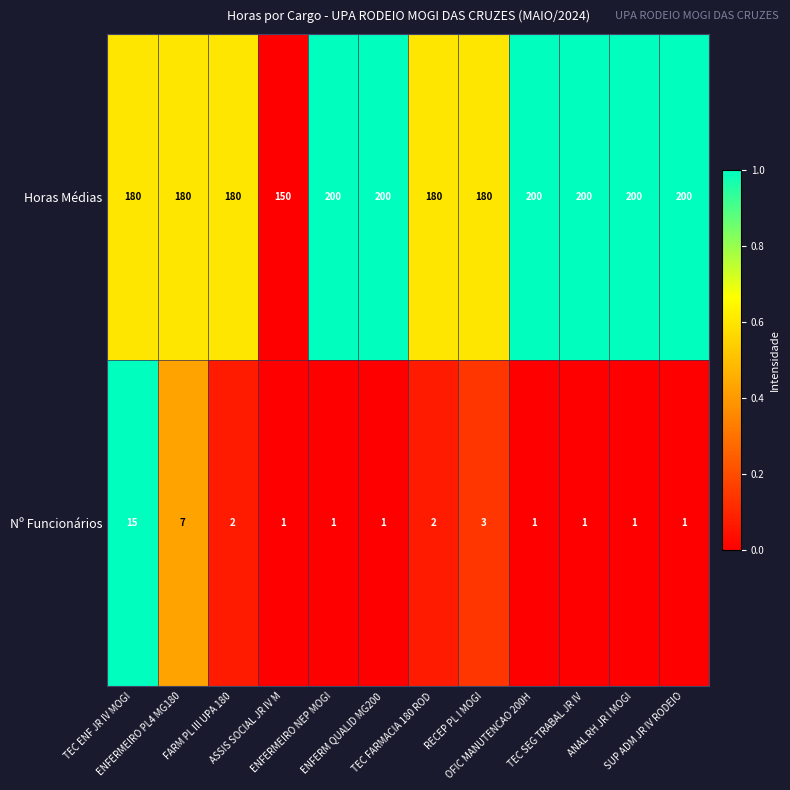

Which series has the largest total across all categories?

Horas Médias